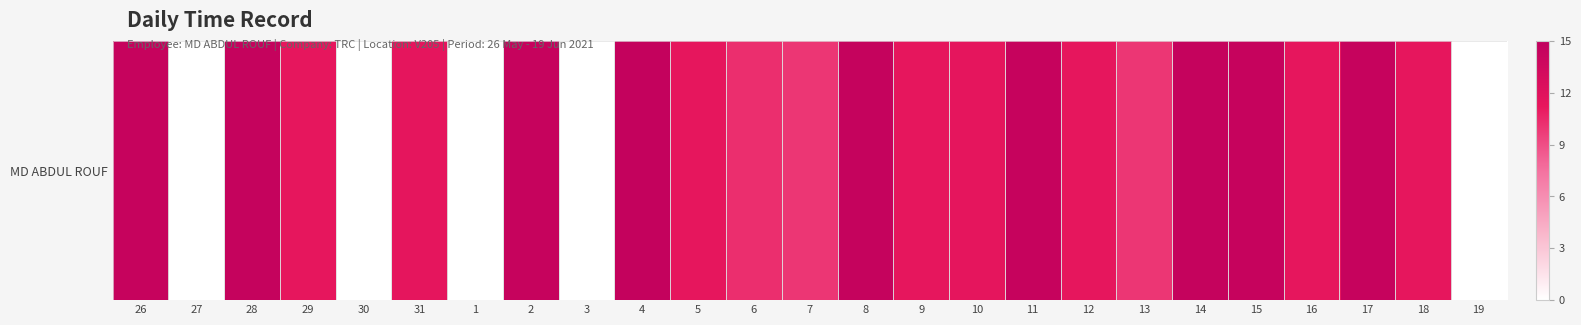

What is the sum of all values?

251.0